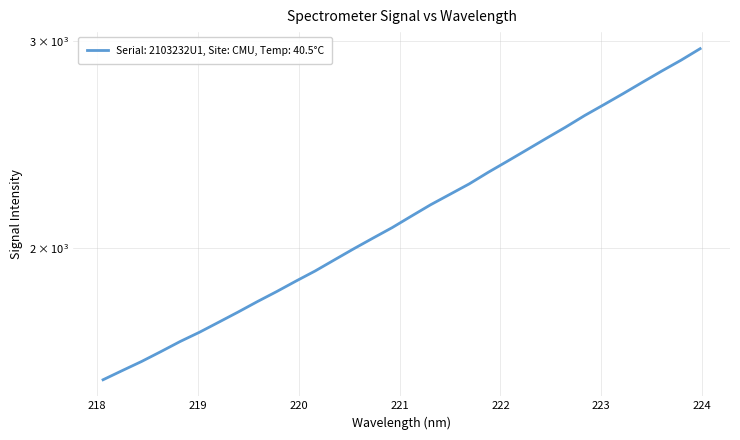

At which label is the value closest to 2250?

221.6902